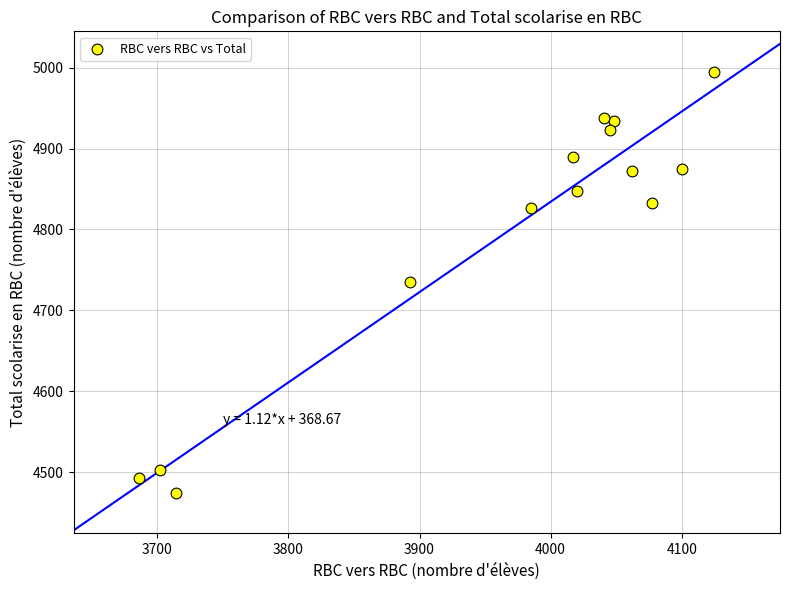

What is the range of Y values (max minus min)?

521